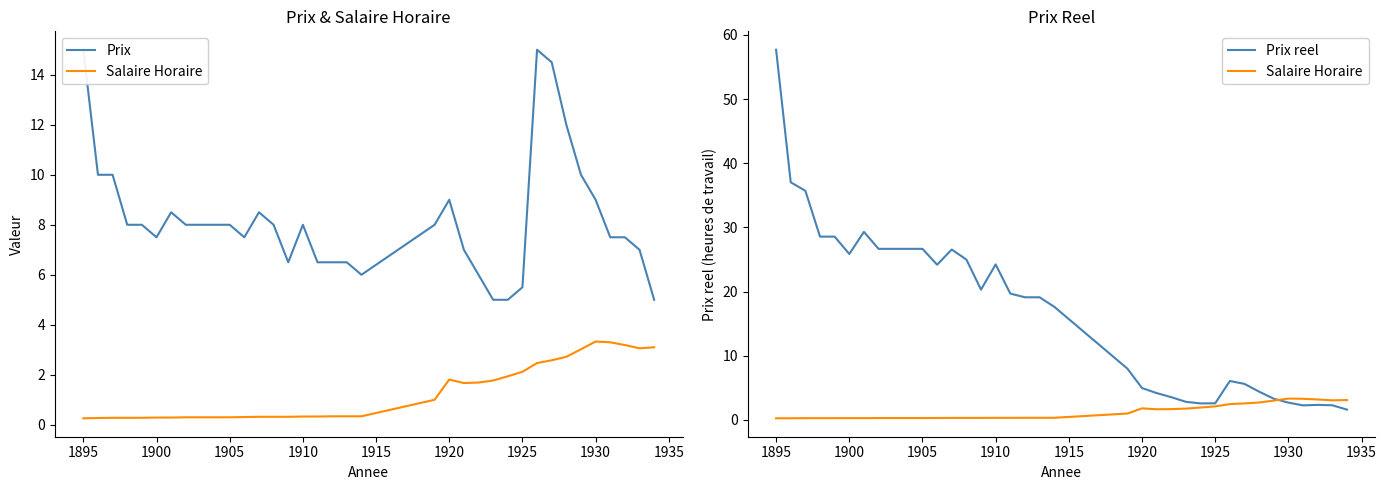

True or false: Salaire Horaire and Prix intersect in this chart.

False